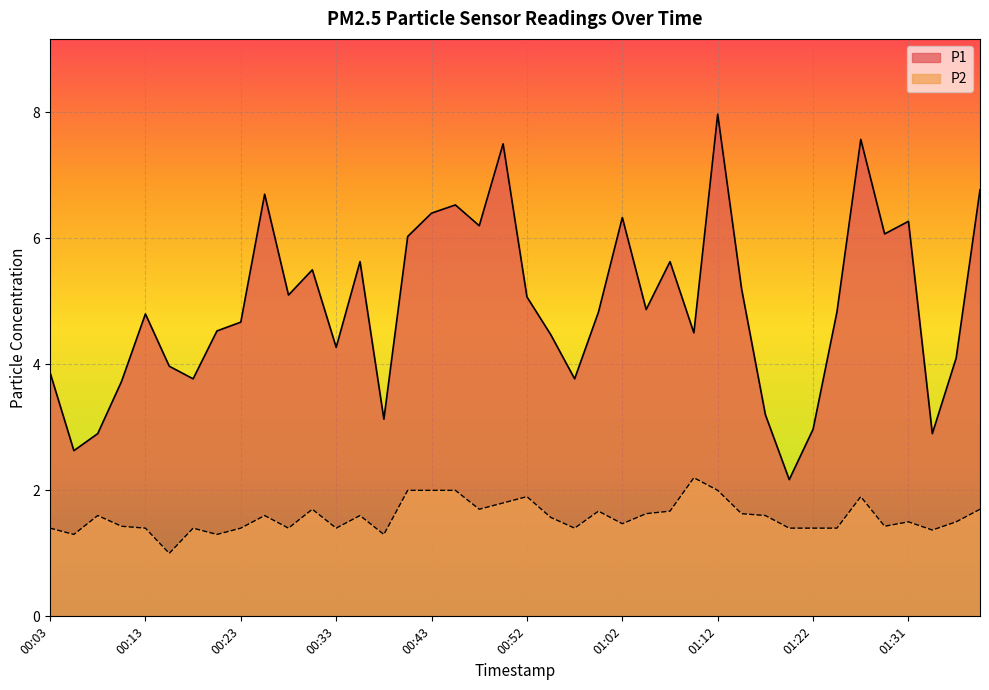

How many values in the P1 series are below 4?

12